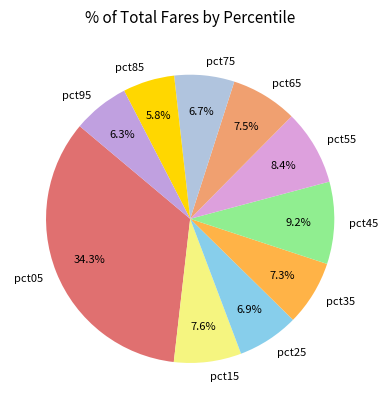

Combined, do pct05 and pct75 account for over 50%?

No